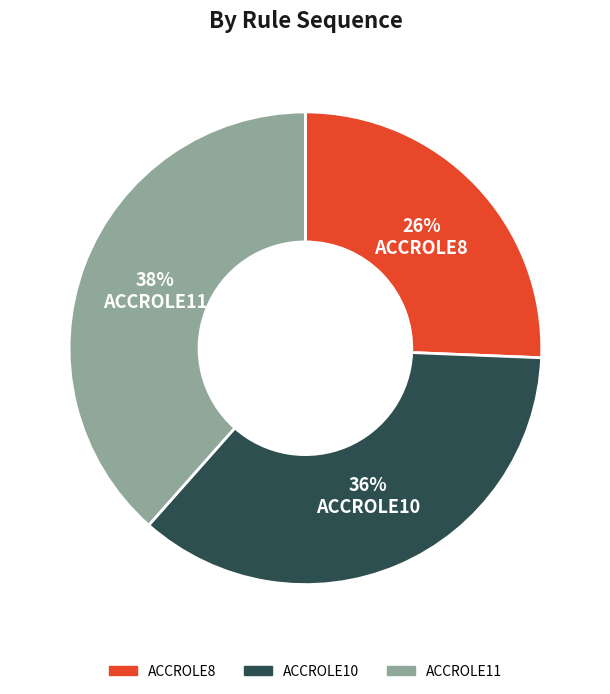

The ACCROLE11 slice represents 38% of the pie. True or false?

True